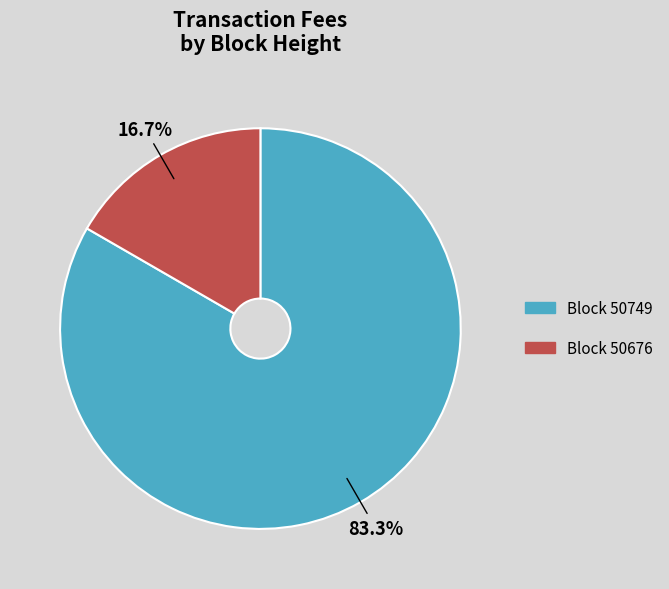

Combined, do Block 50749 and Block 50676 account for over 50%?

Yes